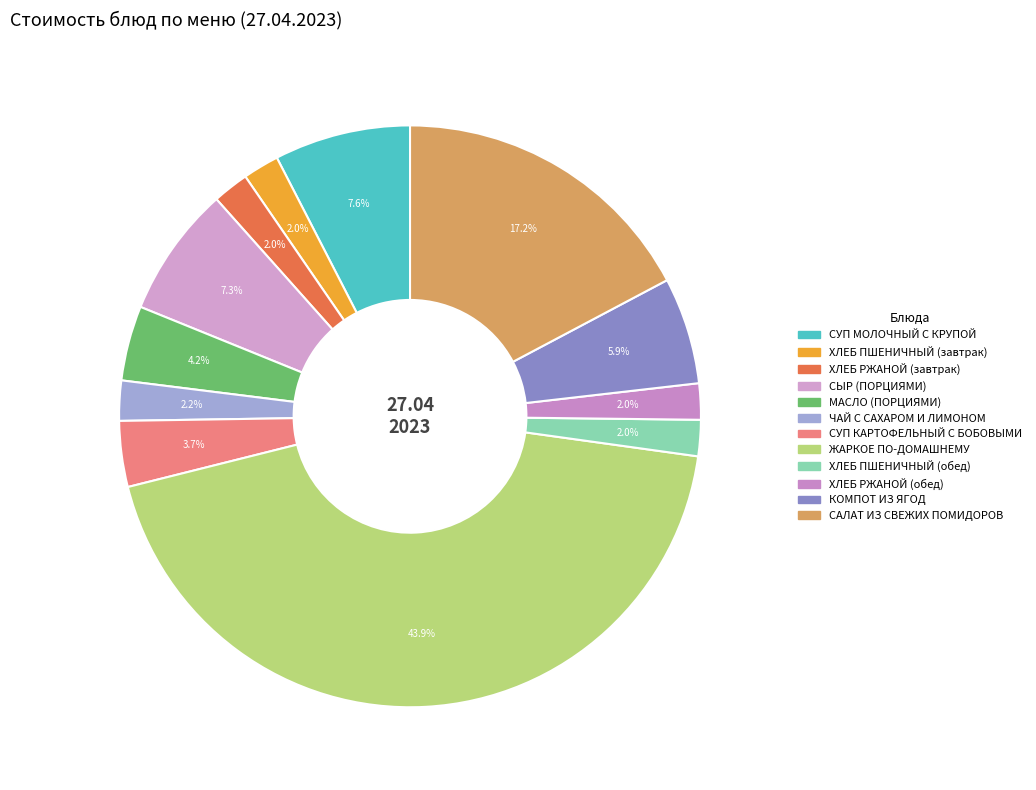

Is it true that СУП КАРТОФЕЛЬНЫЙ С БОБОВЫМИ is 18% of the pie?

False